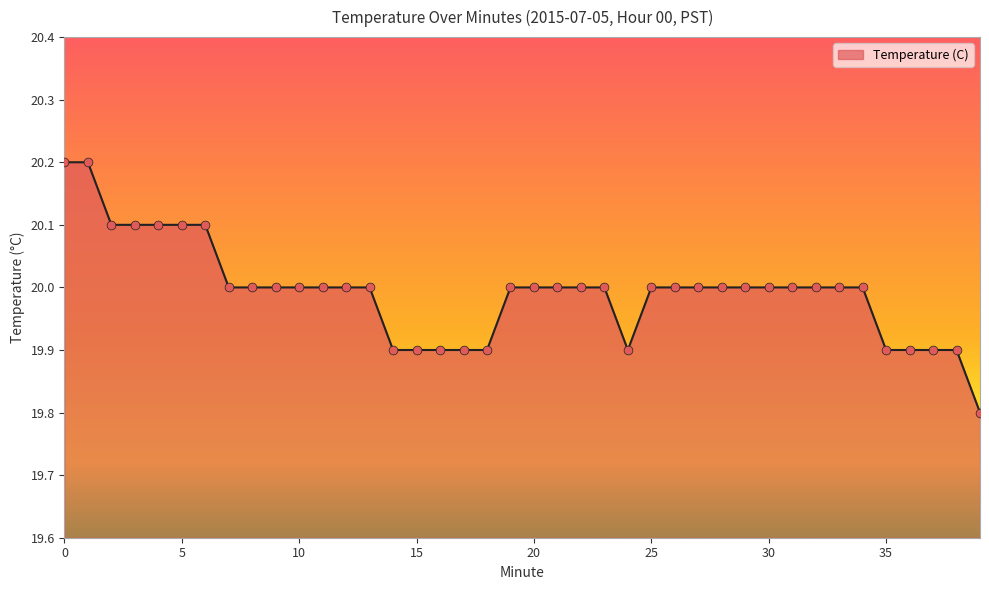

What is the minimum value shown in the chart?

19.8